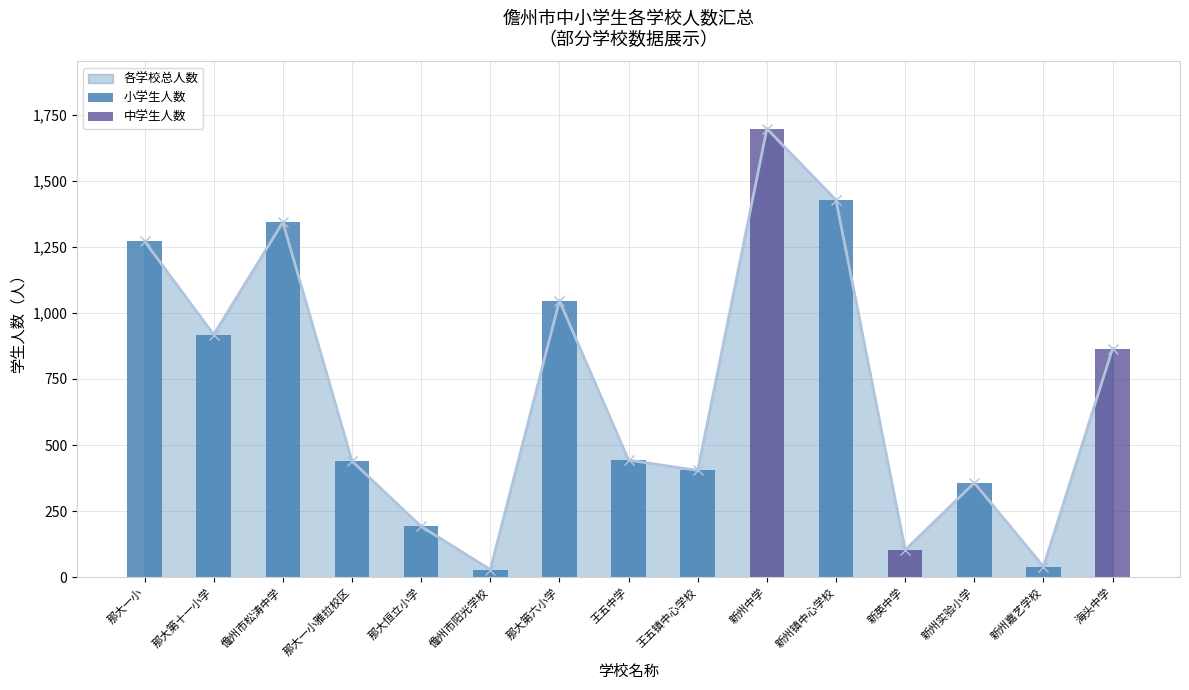

What is the average value of the 各学校总人数_line series?

705